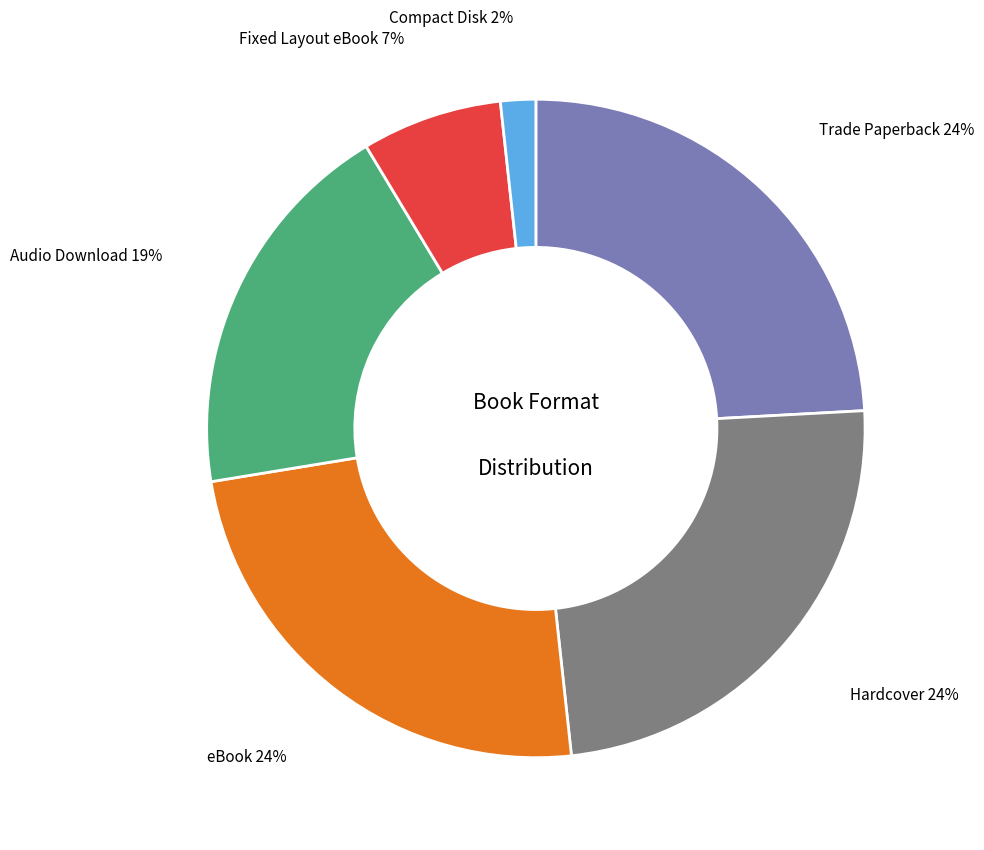

Do Audio Download and eBook together represent more than half of the pie?

No